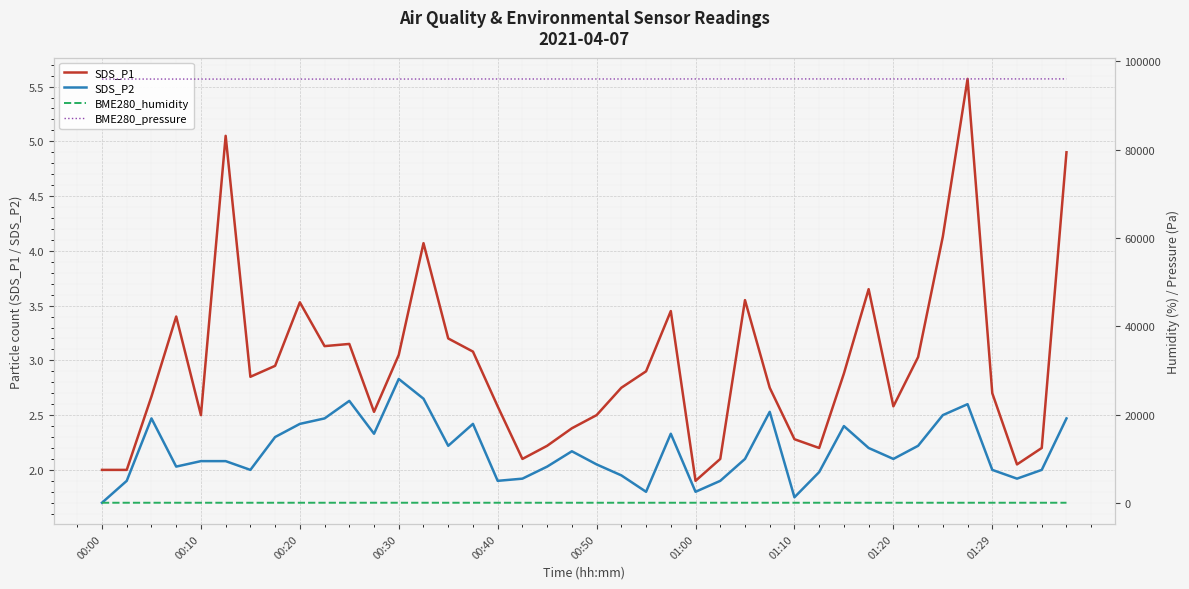

True or false: SDS_P1 and SDS_P2 intersect in this chart.

False